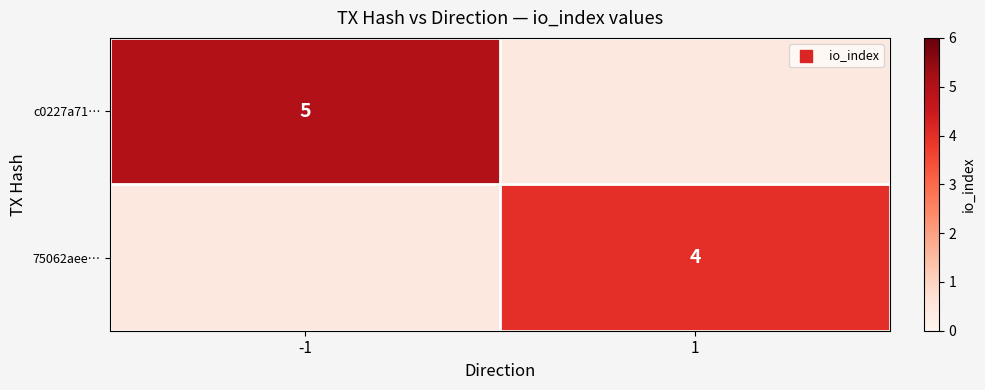

The 75062aee… series shows 4 at 1. True or false?

True